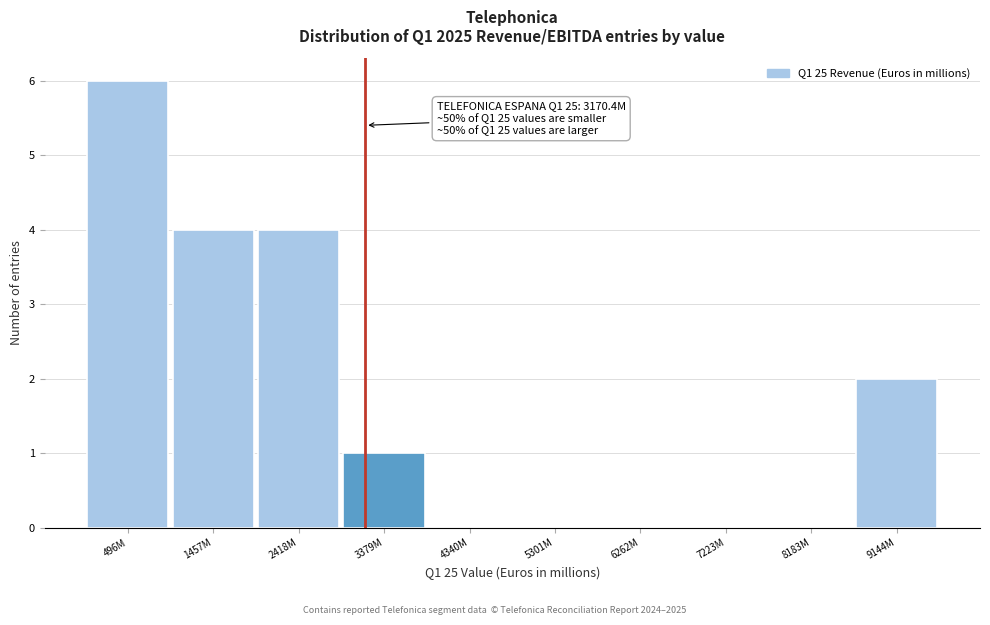

Reading left to right, extract all data points from this chart.

496M=6	1457M=4	2418M=4	3379M=1	4340M=0	5301M=0	6262M=0	7223M=0	8183M=0	9144M=2